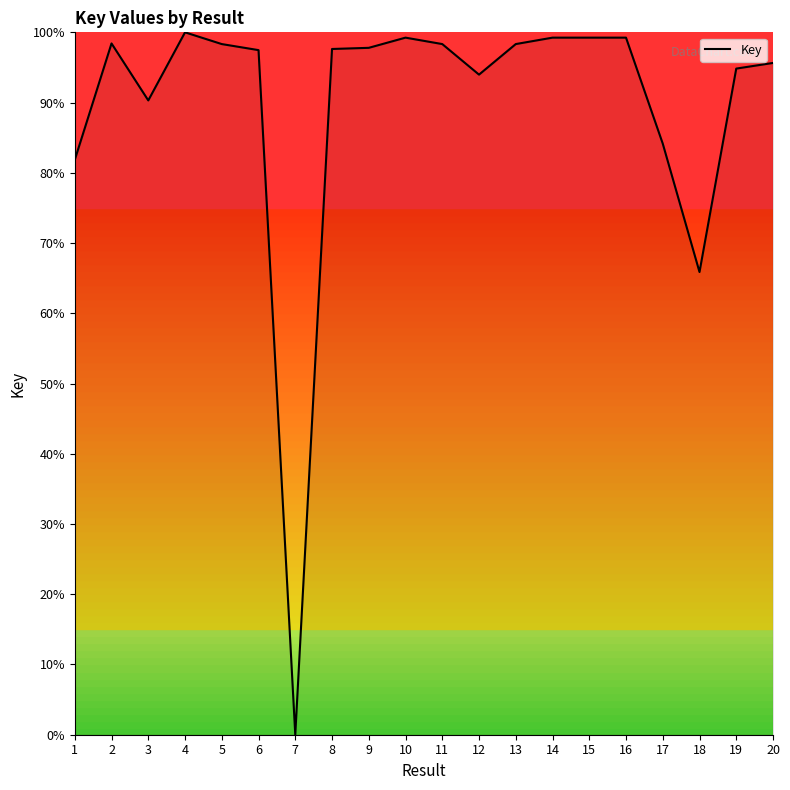

What is the difference between the maximum and minimum values?

100.0